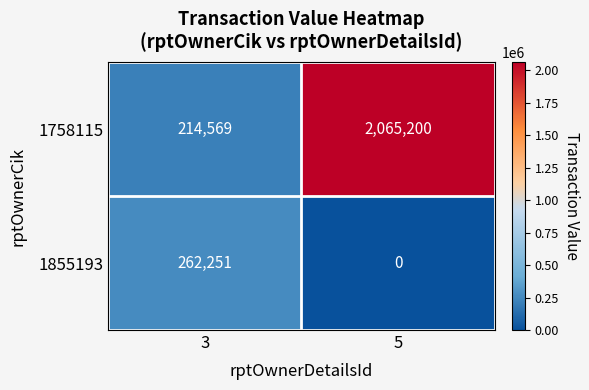

Which series changed the most between 3 and 5?

1758115